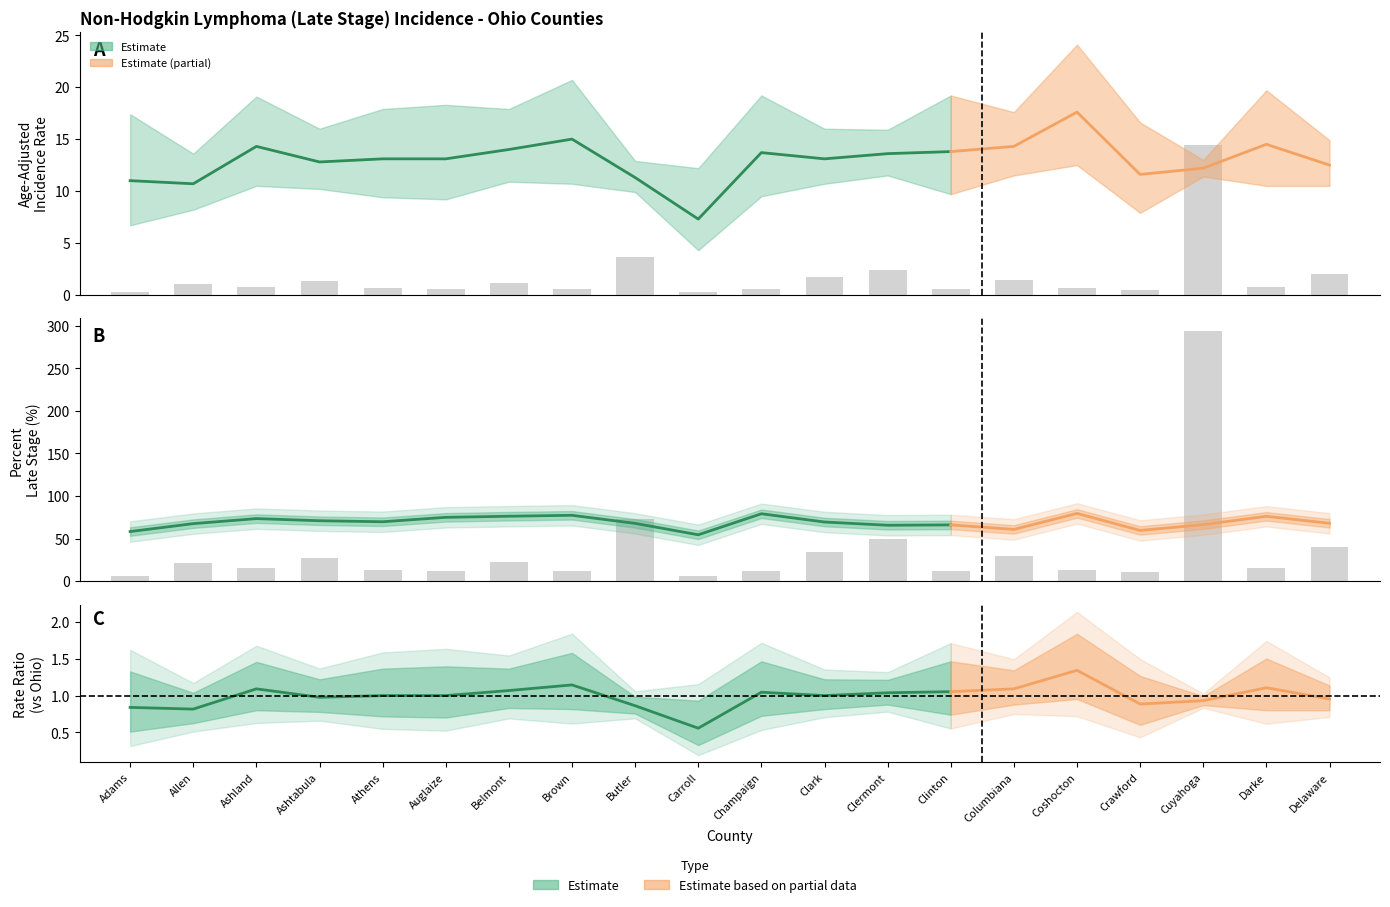

Reading right to left, transcribe all the data shown in this chart.

Age-Adjusted Rate: 12.5	14.5	12.2	11.6	17.6	14.3	13.8	13.6	13.1	13.7	7.3	11.3	15.0	14.0	13.1	13.1	12.8	14.3	10.7	11.0
Lower 95% CI: 10.5	10.5	11.4	7.9	12.5	11.5	9.7	11.5	10.7	9.5	4.3	9.9	10.7	10.9	9.2	9.4	10.2	10.5	8.2	6.7
Upper 95% CI: 14.9	19.7	13.0	16.6	24.1	17.6	19.2	15.9	16.0	19.2	12.2	12.9	20.7	17.9	18.3	17.9	16.0	19.1	13.6	17.4
Percent Late Stage: 68.0	76.2	66.4	59.6	79.6	60.8	66.1	65.7	69.5	79.2	54.5	67.9	77.4	76.3	75.0	69.8	71.0	73.5	67.6	58.3
Avg Annual Count: 27.0	10.0	196.0	7.0	9.0	20.0	8.0	33.0	23.0	8.0	4.0	49.0	8.0	15.0	8.0	9.0	18.0	10.0	14.0	4.0